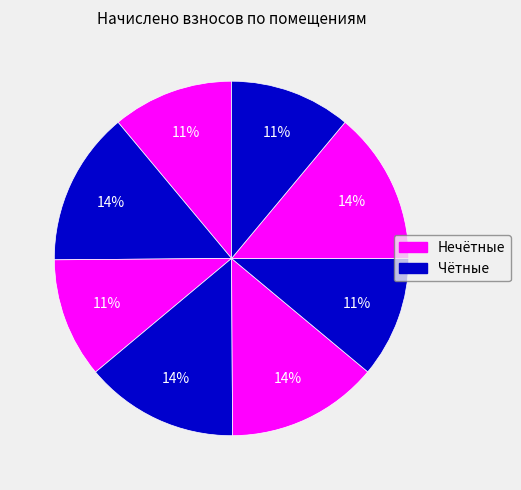

Count the number of slices in the pie.

8